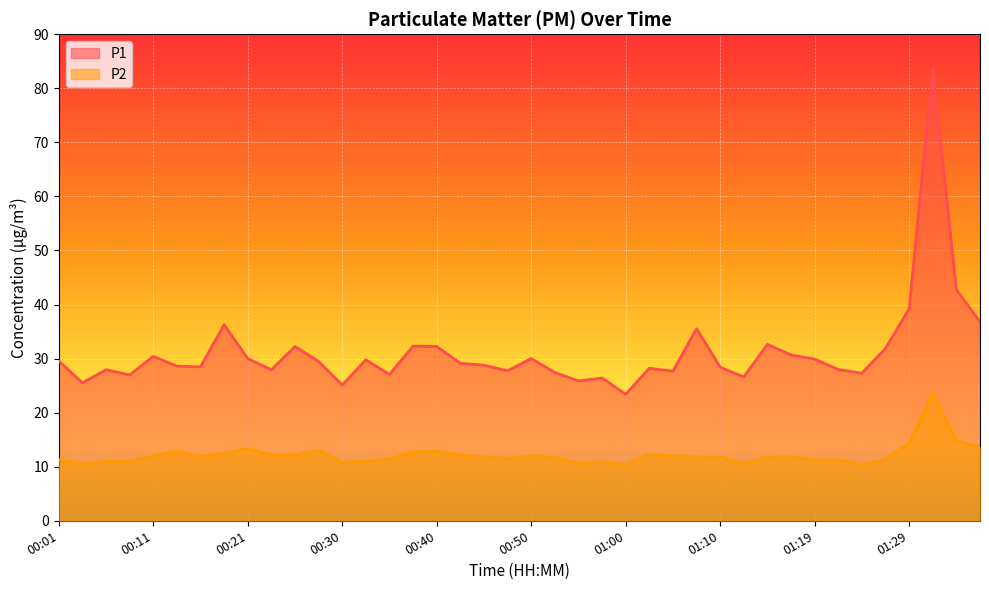

At which category is the sum across all series the highest?

01:32